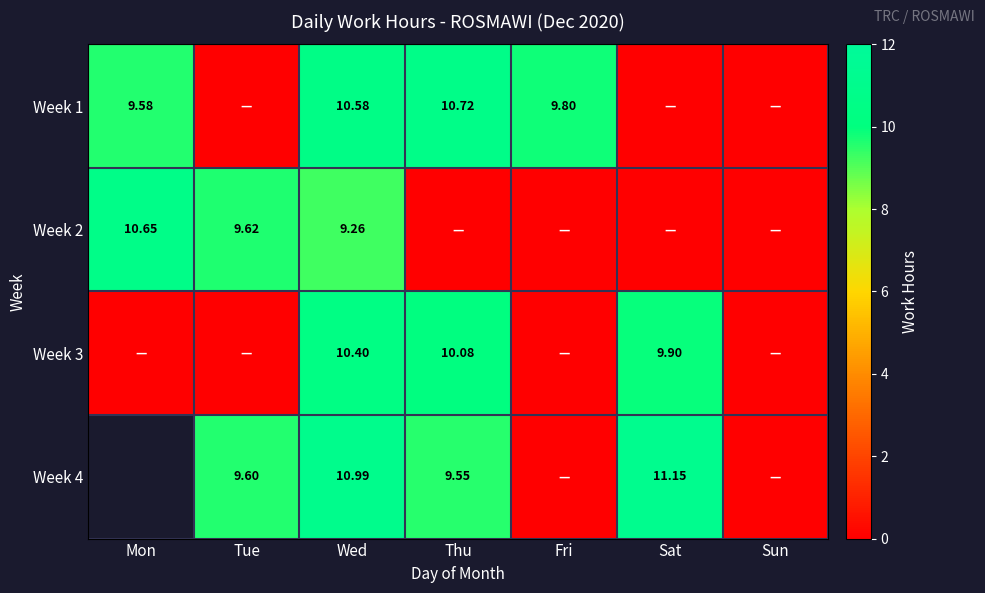

At which category does the chart reach its minimum across all series?

Tue